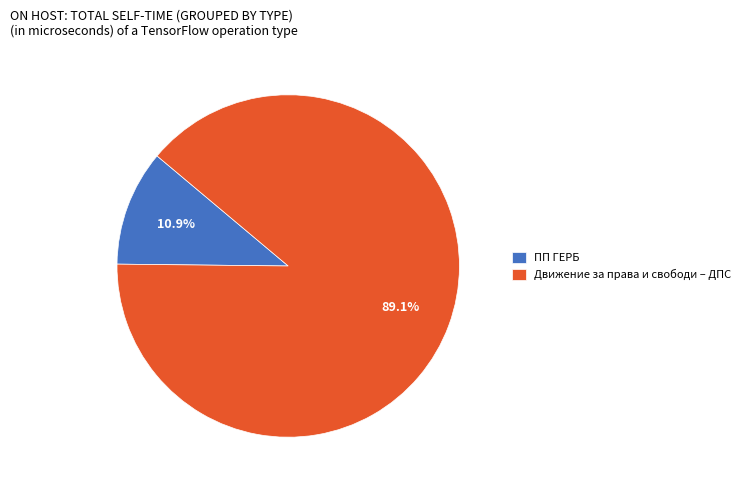

True or false: Движение за права и свободи – ДПС accounts for 84% of the total.

False